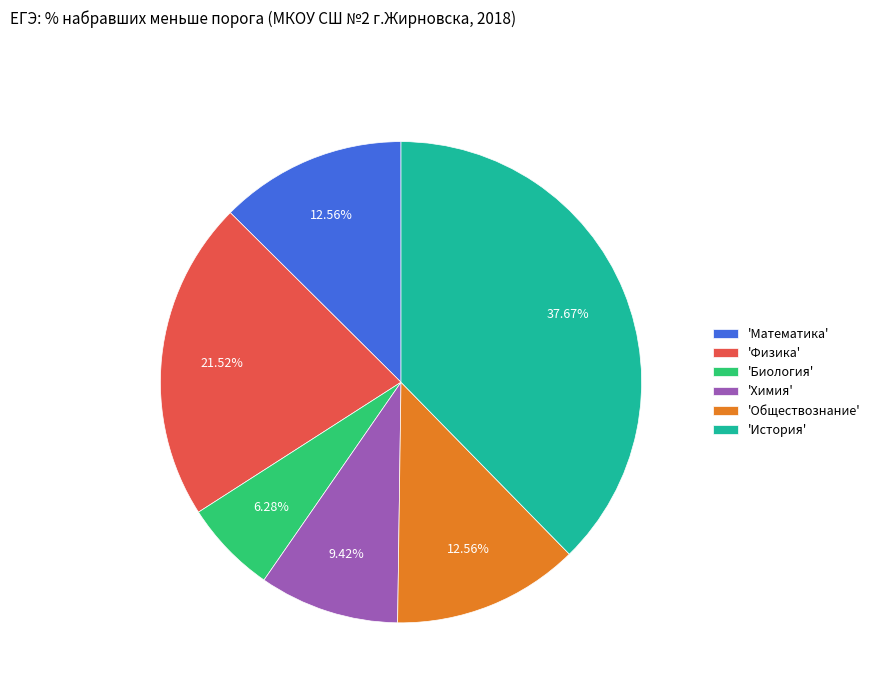

Is the sum of 'История' and 'Физика' greater than half?

Yes